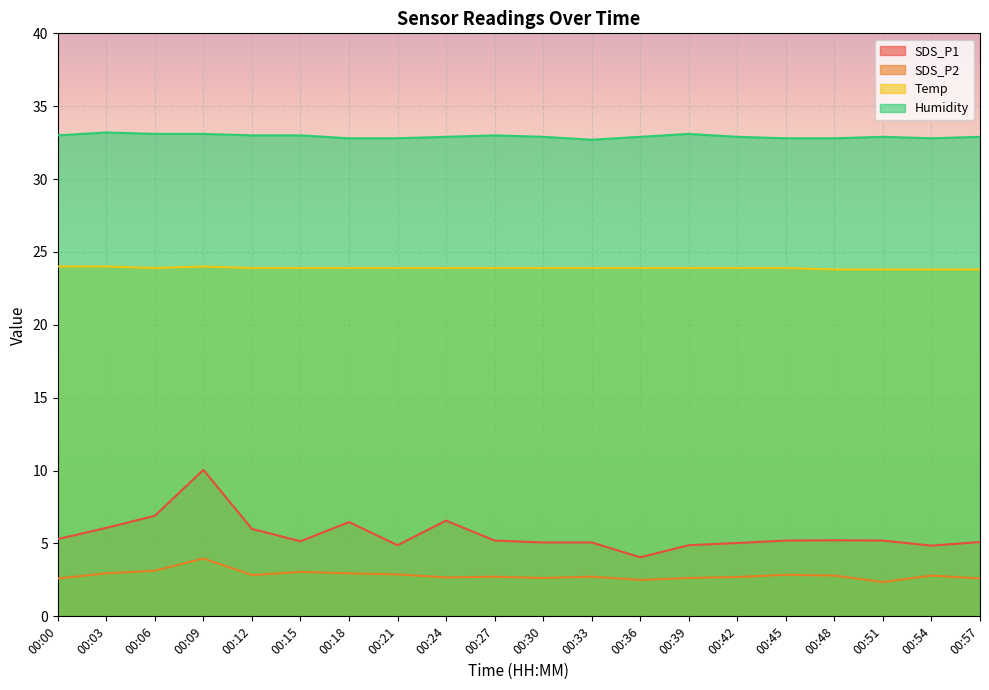

What is the total value across all series at 00:12?

65.7